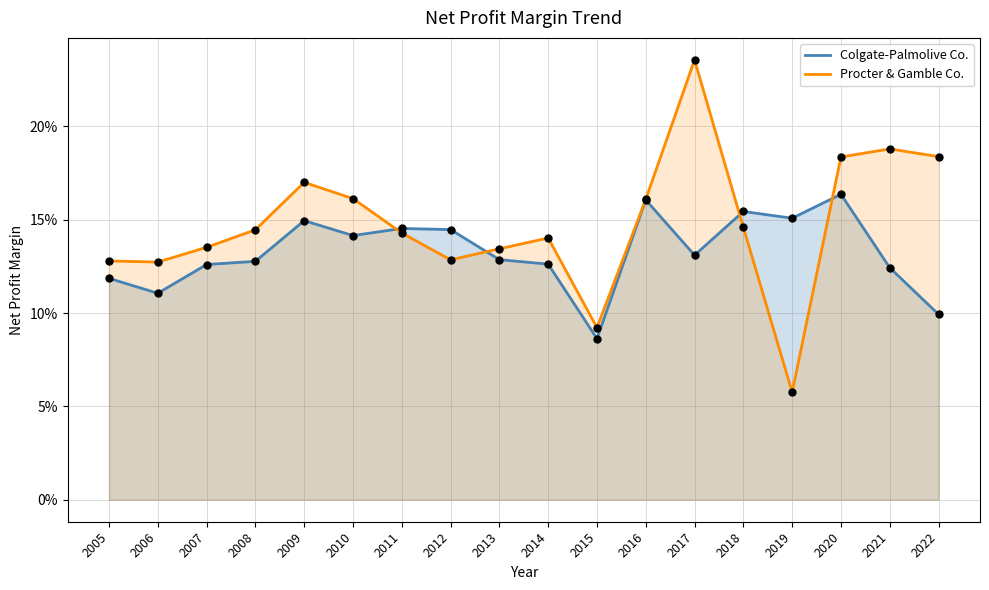

At how many categories does at least one series exceed 0?

18